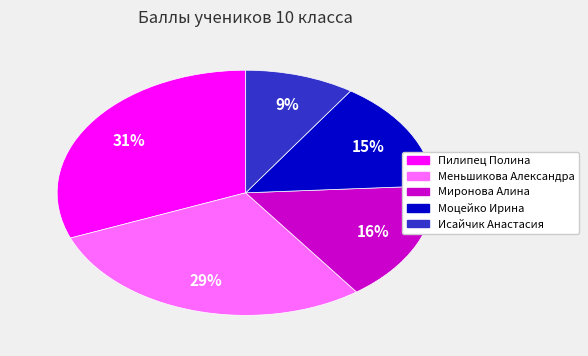

Combined, do Пилипец Полина and Миронова Алина account for over 50%?

No